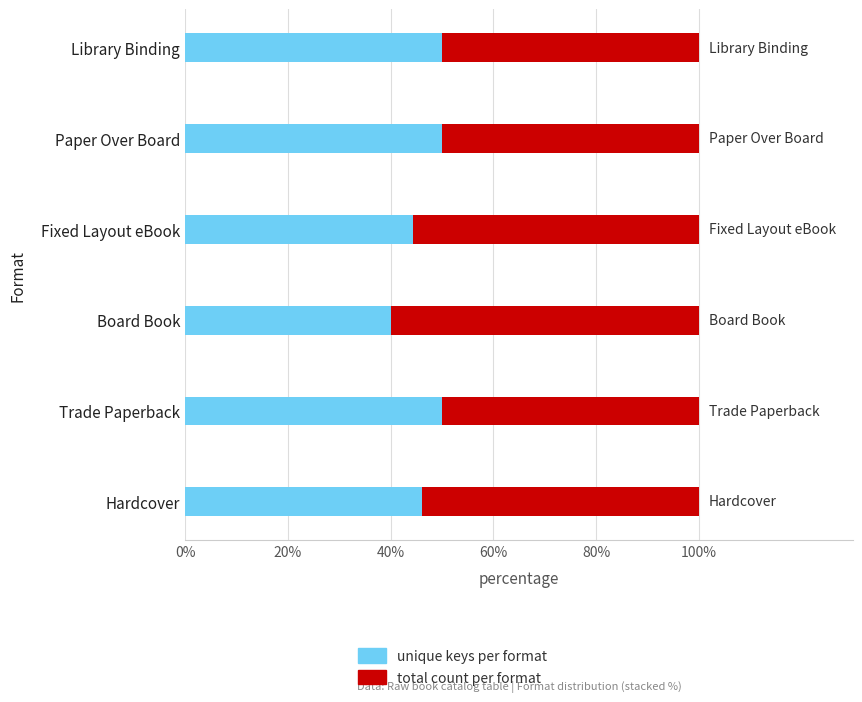

What is the total value across all series at Paper Over Board?

100.0